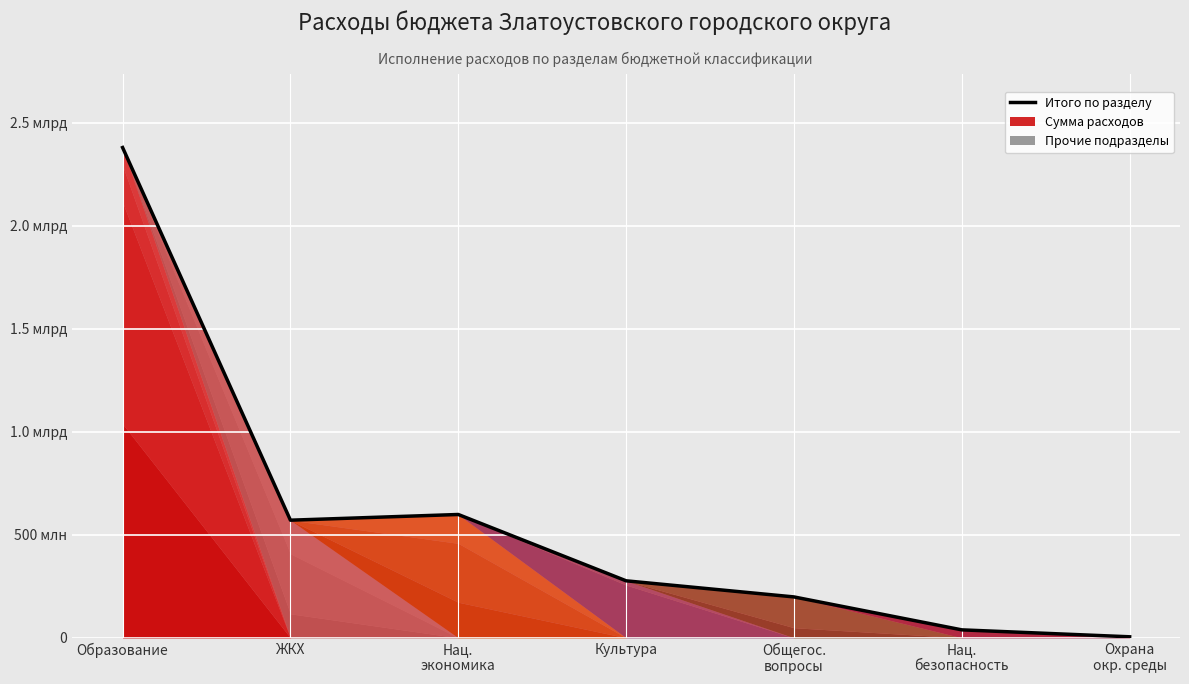

Is it true that the value at ЖКХ is 773861139.2?

False